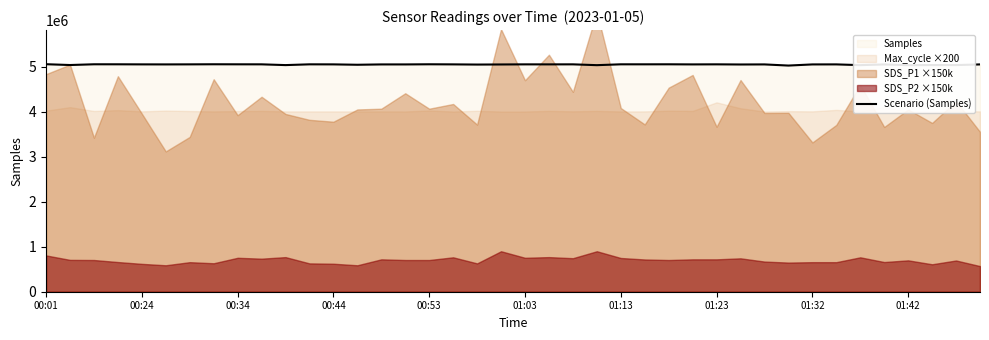

The value of Scenario (Samples) at 01:32 is 3157602. True or false?

False